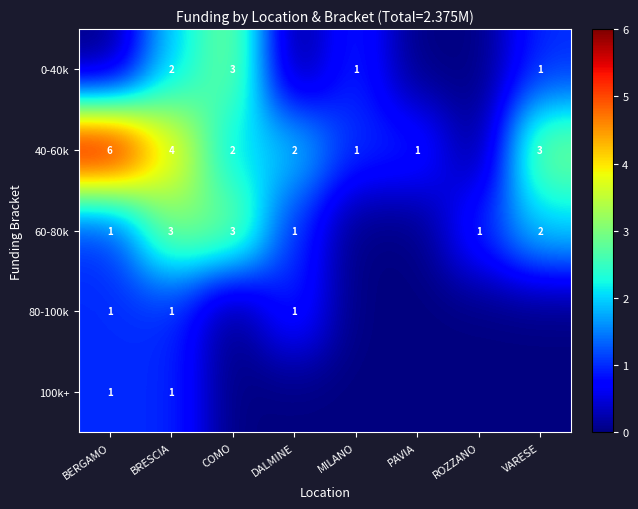

Is it true that 60-80k equals 1 at MILANO?

False